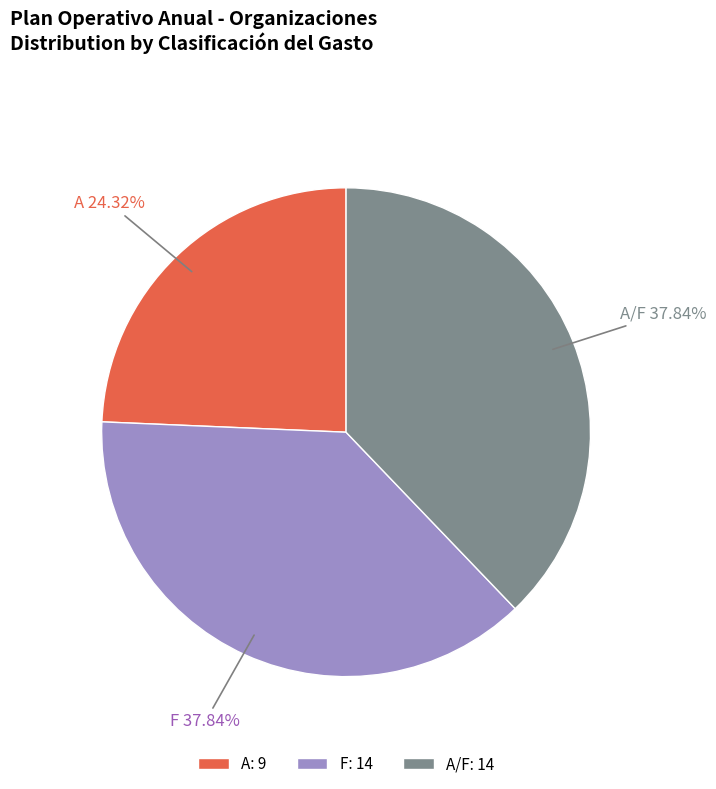

Between F and A, which is larger?

F